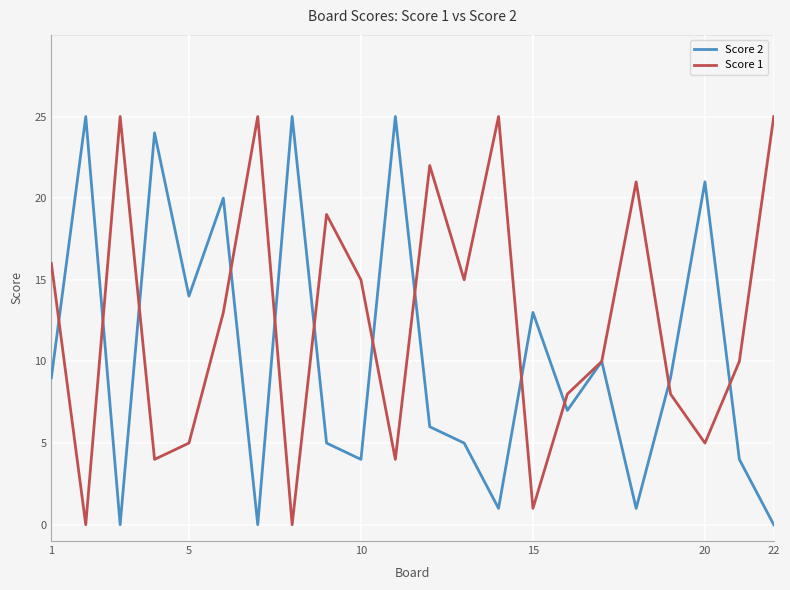

How many categories are shown in the chart?

22